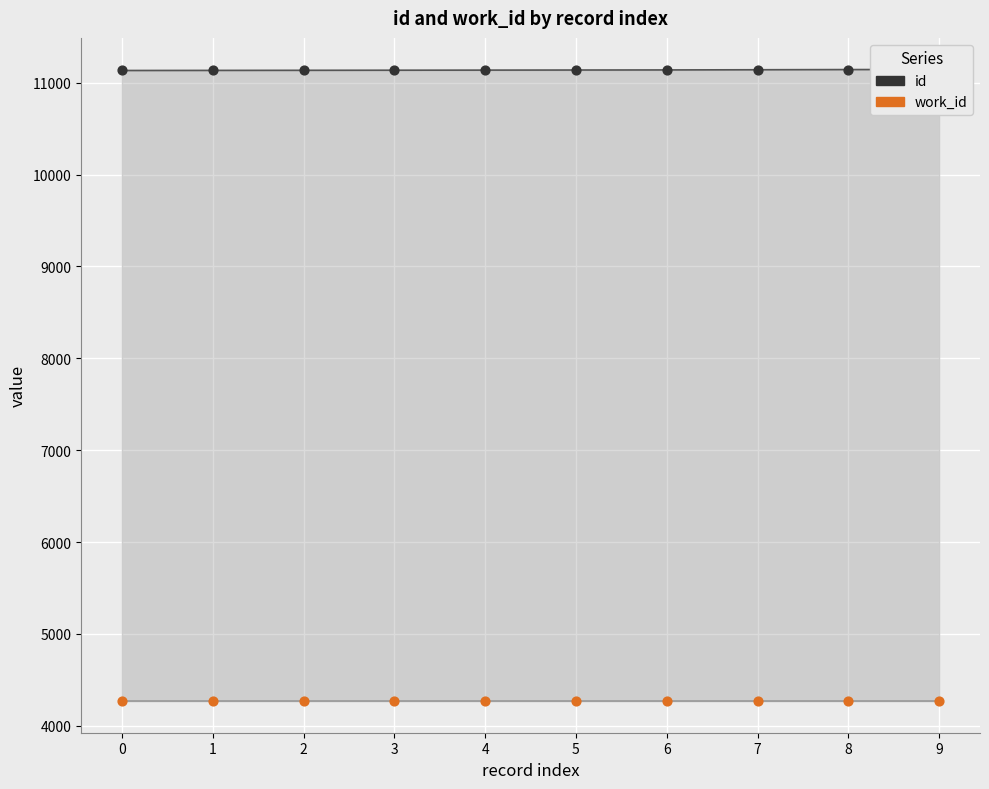

At how many categories does at least one series exceed 7112?

10